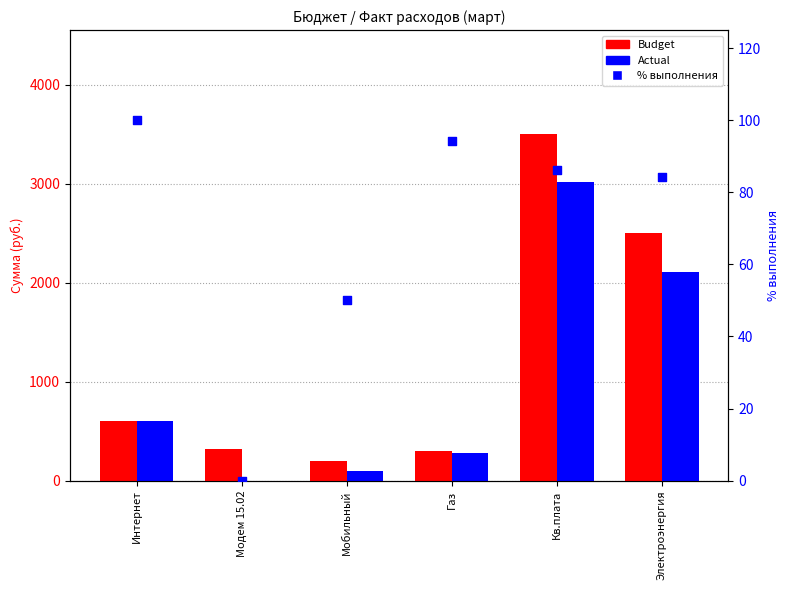

Which series has the widest spread of Y values?

Budget